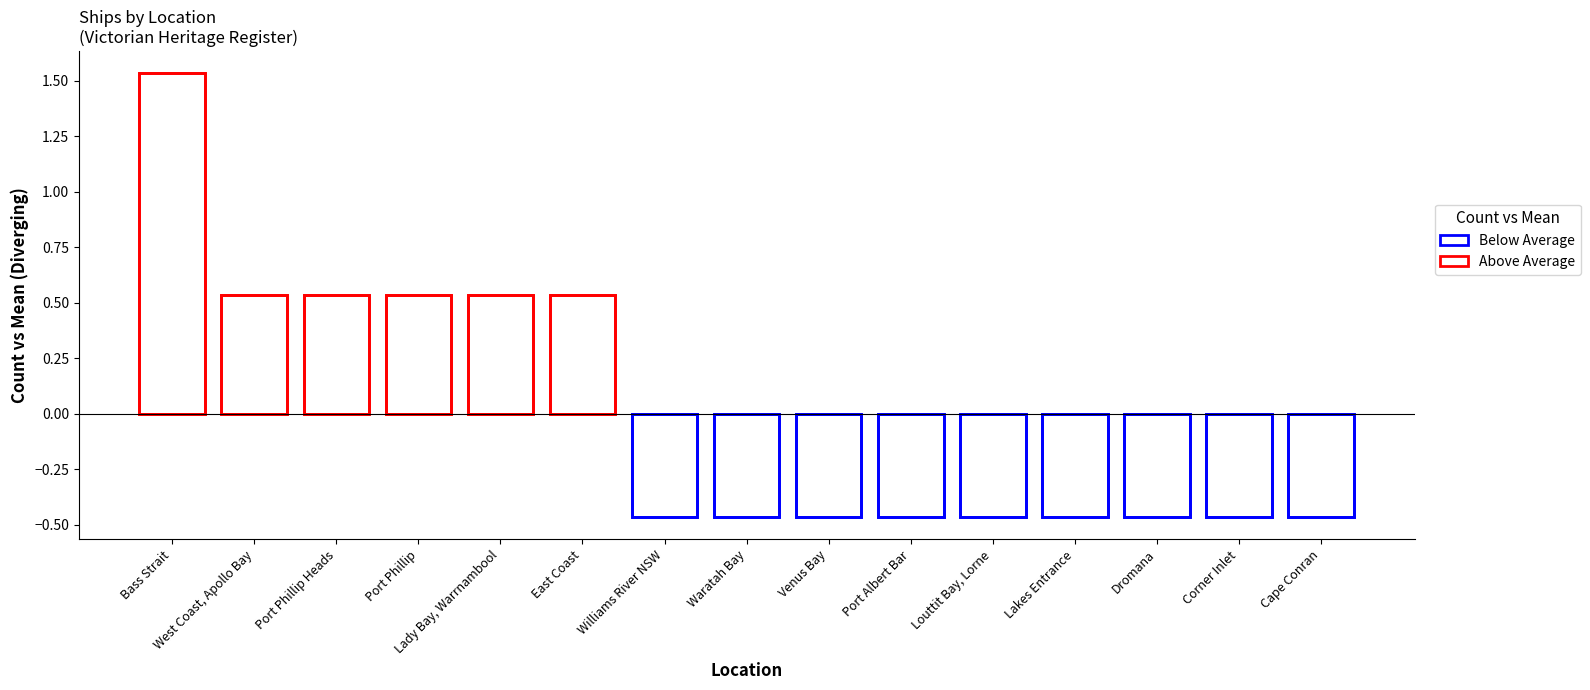

Reading left to right, extract all data points from this chart.

1.5	0.5	0.5	0.5	0.5	0.5	-0.5	-0.5	-0.5	-0.5	-0.5	-0.5	-0.5	-0.5	-0.5